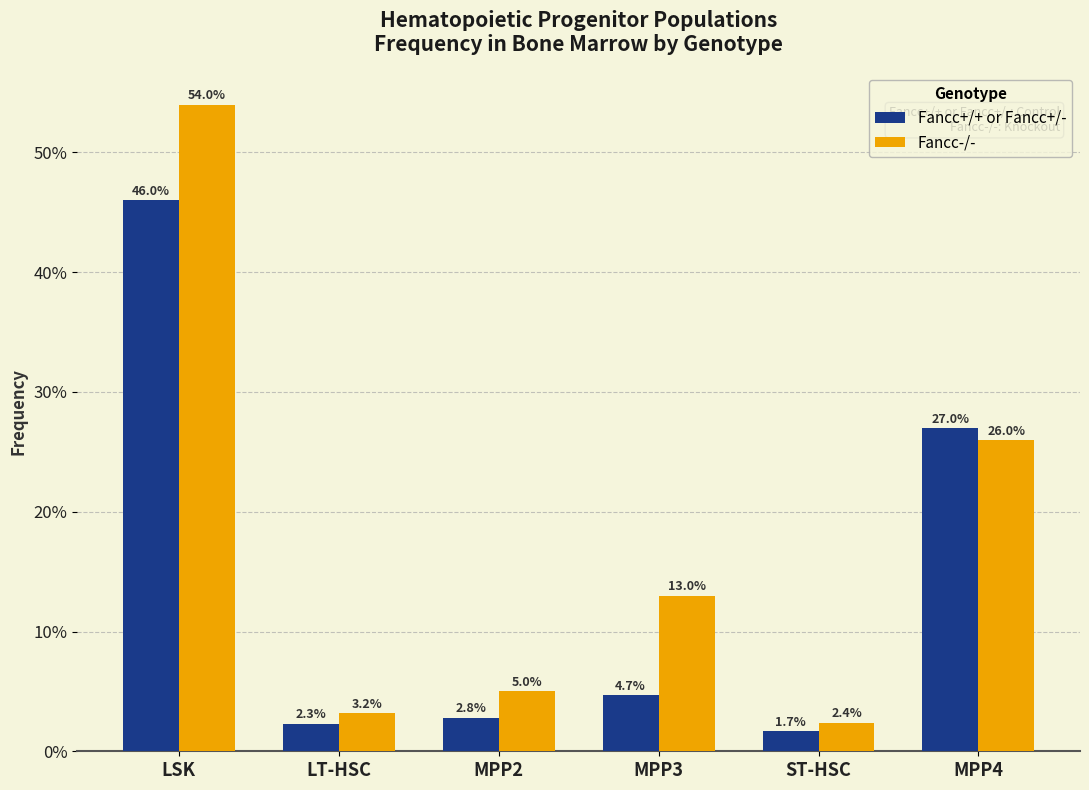

What are all the series names shown in the legend?

Fancc+/+ or Fancc+/-, Fancc-/-